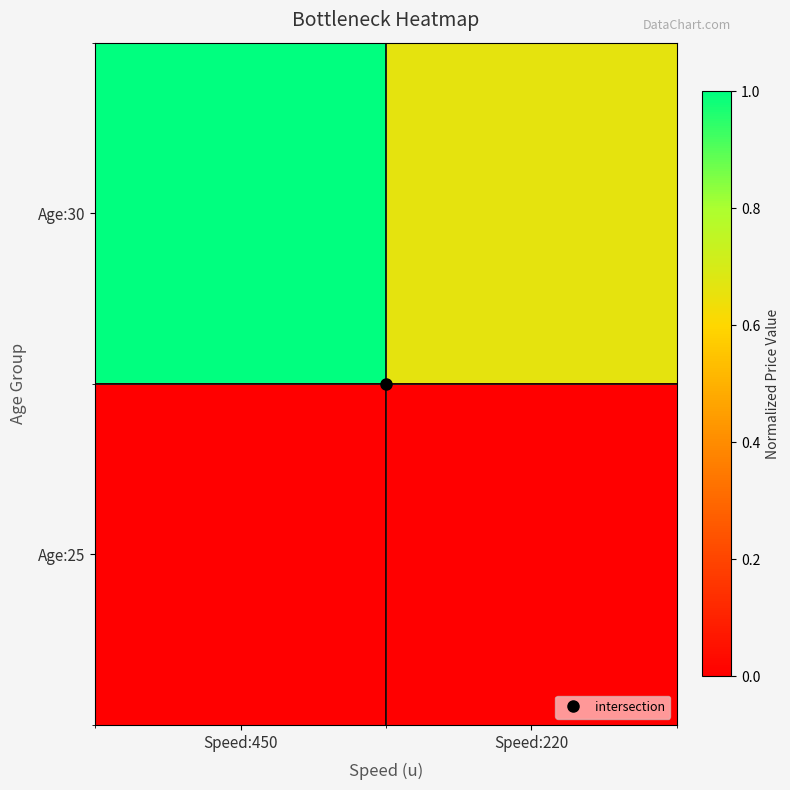

Which label corresponds to the largest value in the chart?

Speed:450